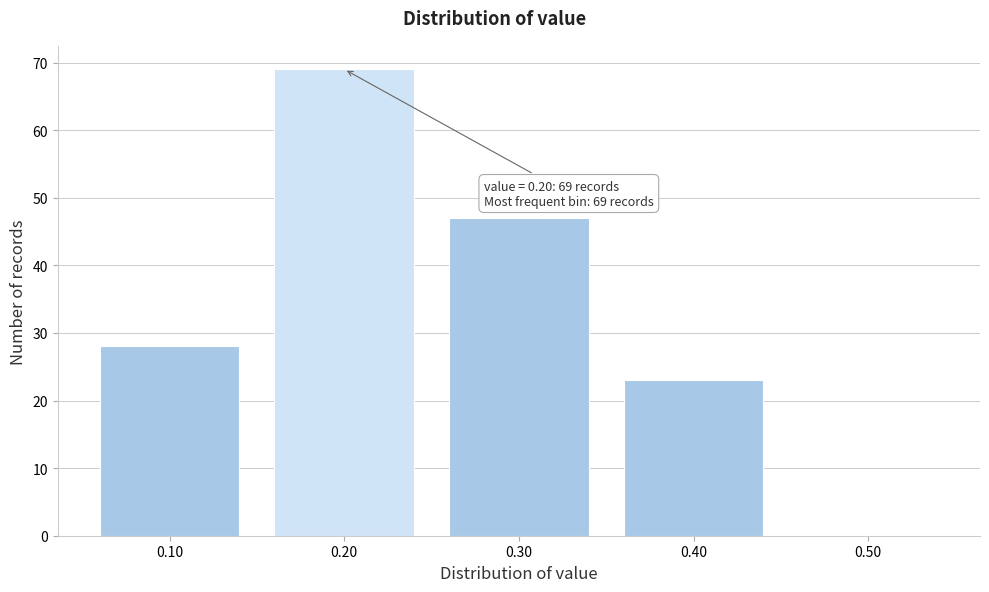

Which range on the x-axis has the tallest bar?

0.15 to 0.25